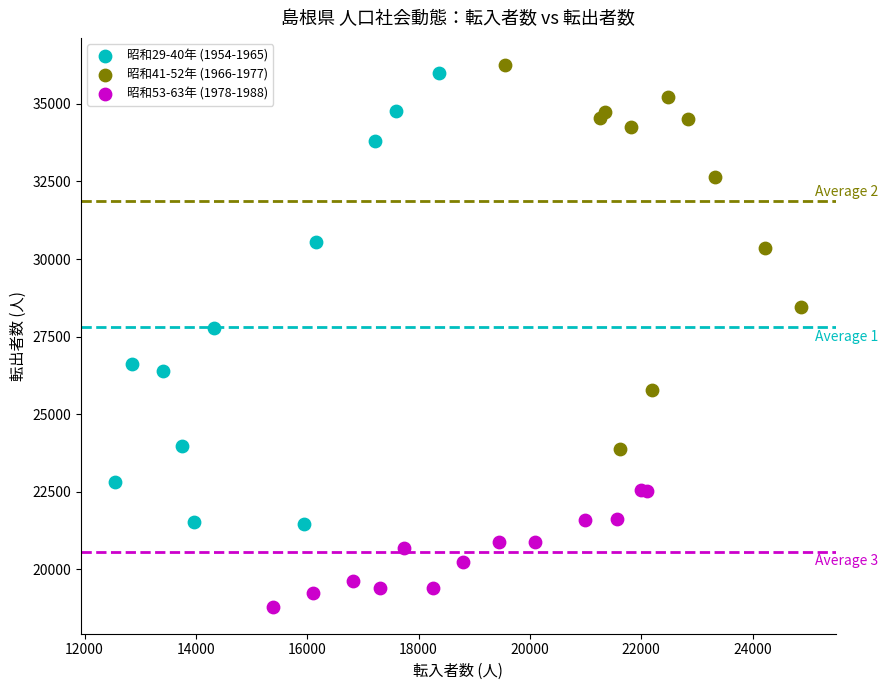

Which series has the largest Y range (max minus min)?

昭和29-40年 (1954-1965)